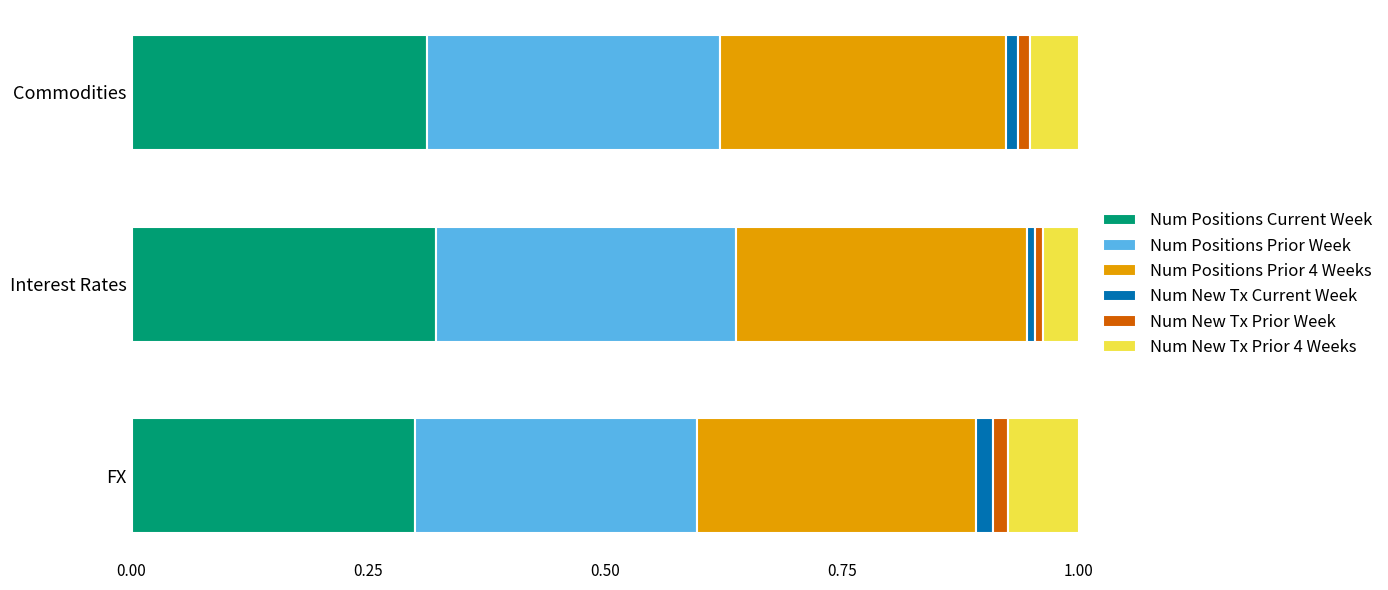

What are all the series names shown in the legend?

Num Positions Current Week, Num Positions Prior Week, Num Positions Prior 4 Weeks, Num New Tx Current Week, Num New Tx Prior Week, Num New Tx Prior 4 Weeks